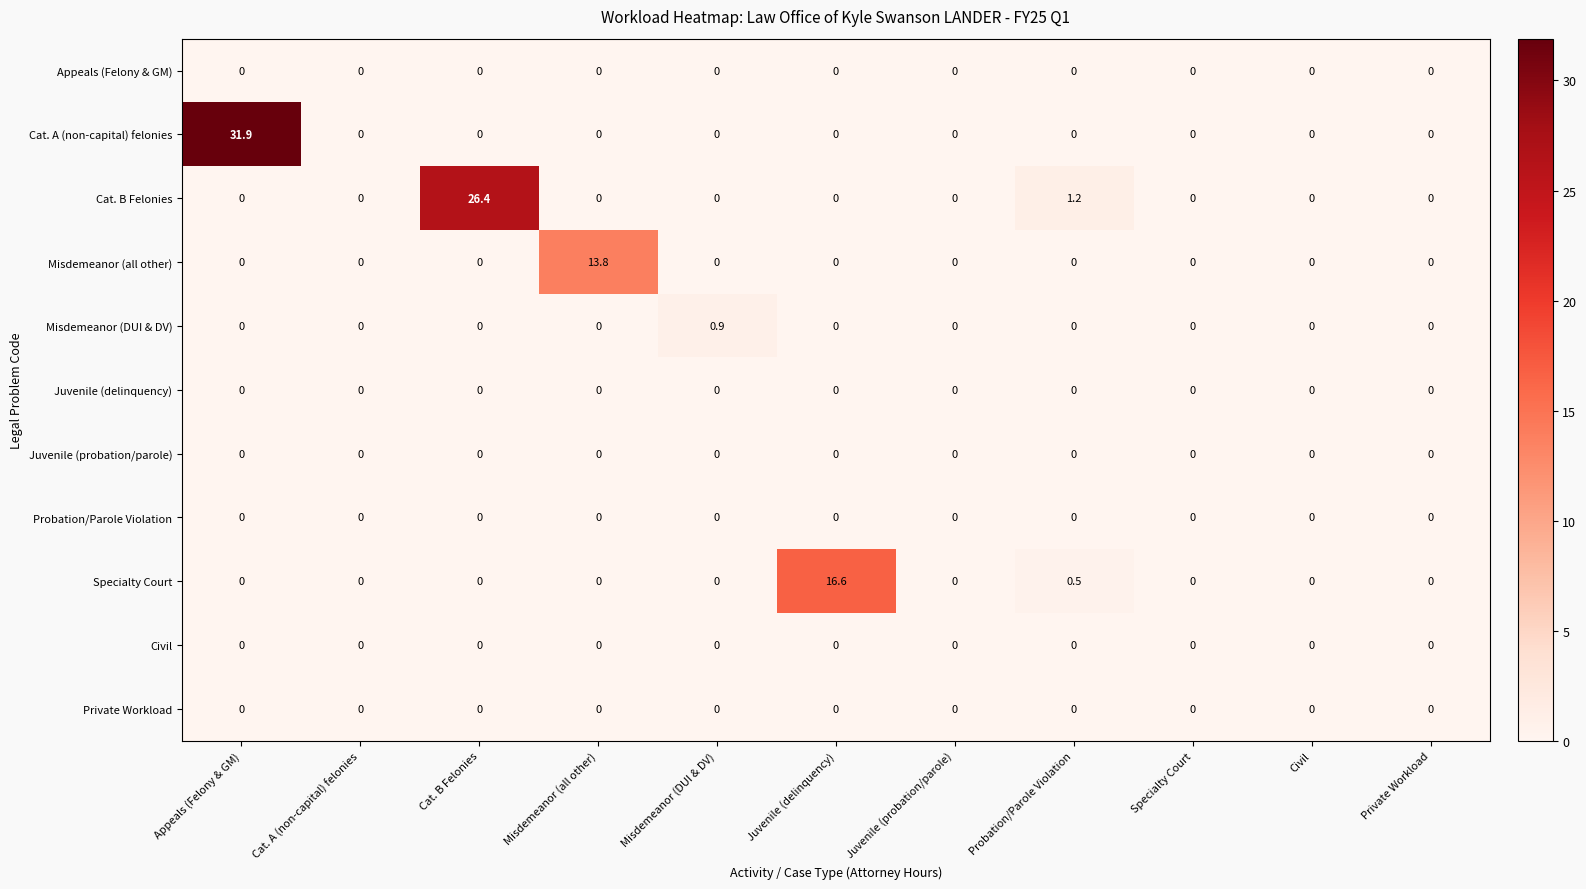

True or false: Juvenile (probation/parole) has a value of 0.0 at Juvenile (delinquency).

True